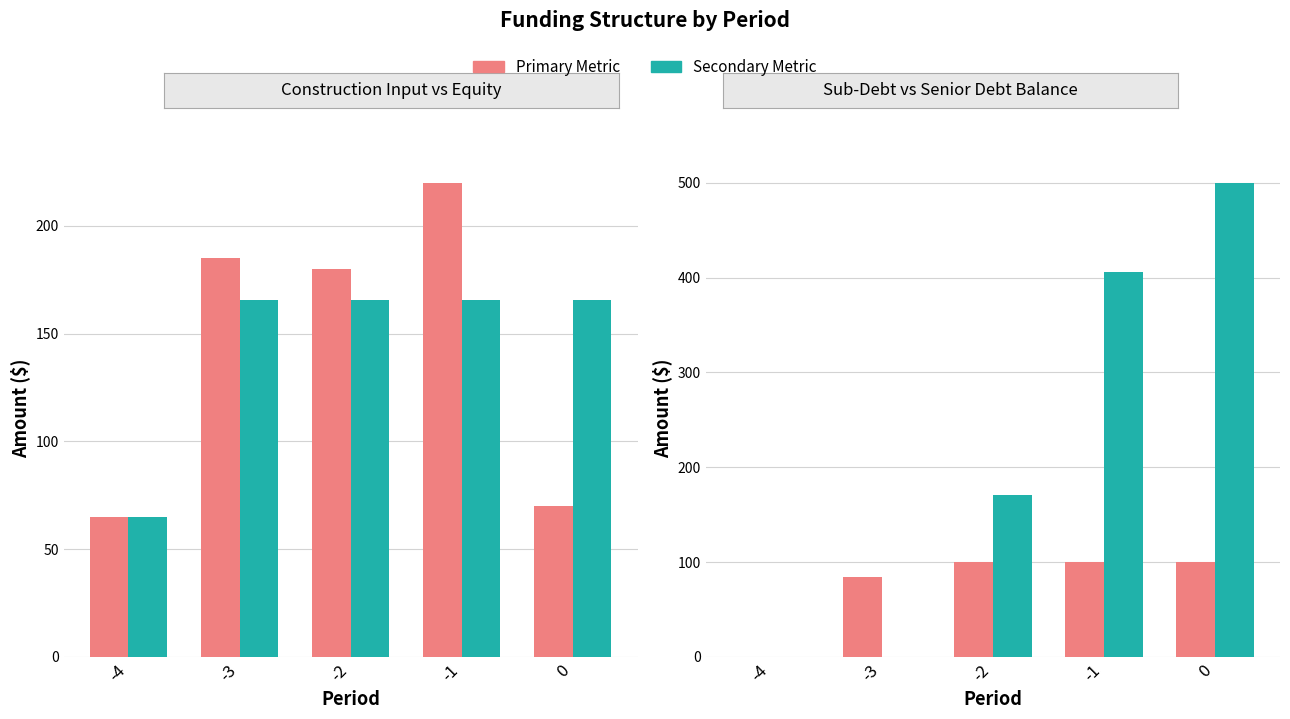

At which label does Senior Debt Closing Balance reach its minimum?

-4